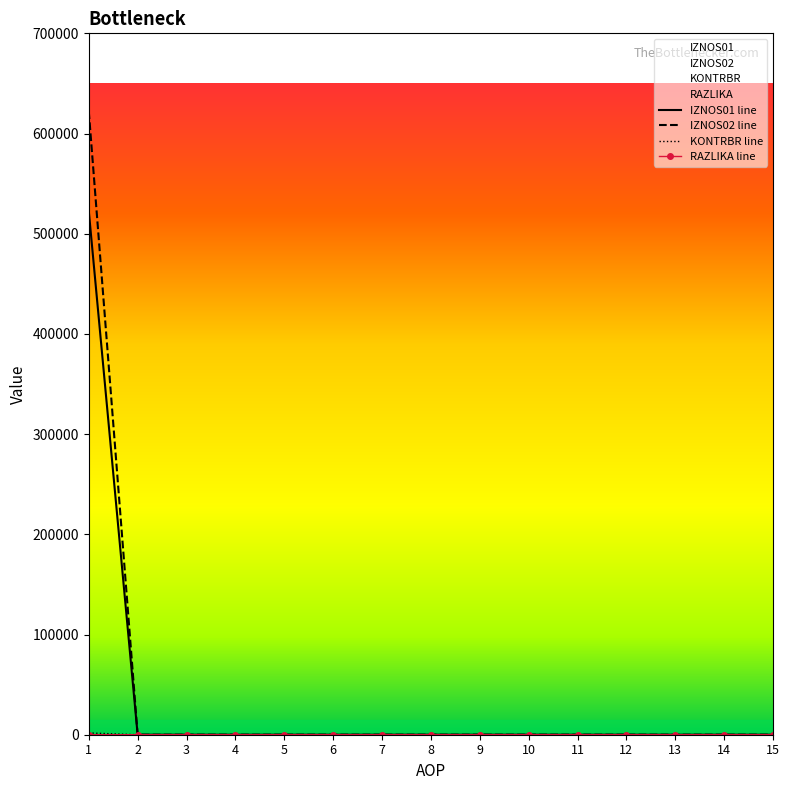

Is the value of RAZLIKA at 8 greater than the value of IZNOS02 at 7?

No